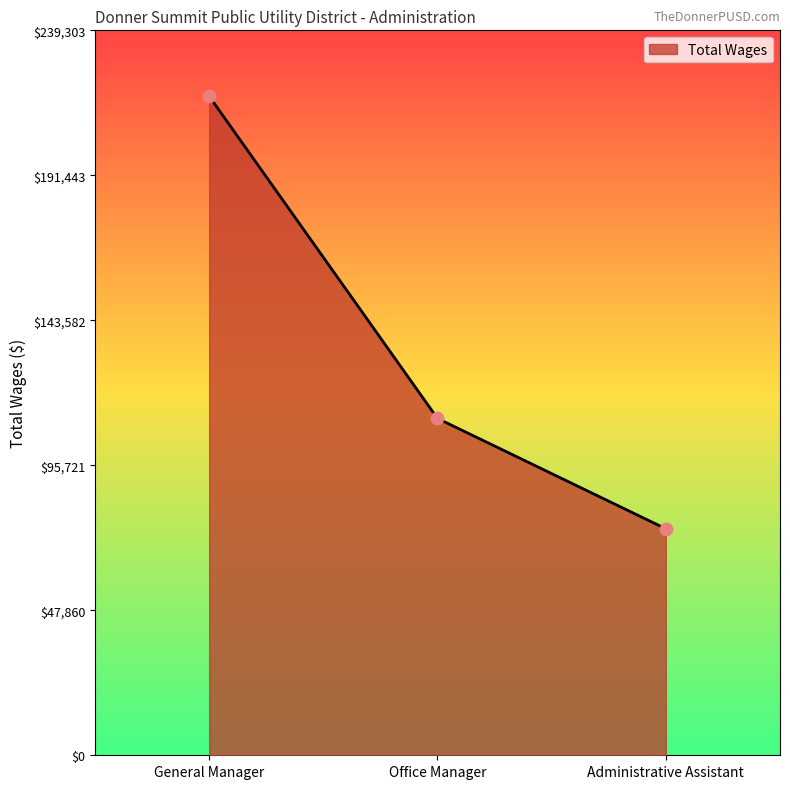

What is the change in value from General Manager to Administrative Assistant?

-142780